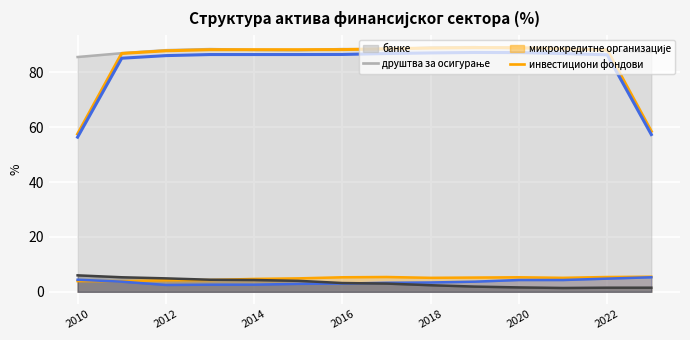

Between 2019 and 2013, which is larger?

2019